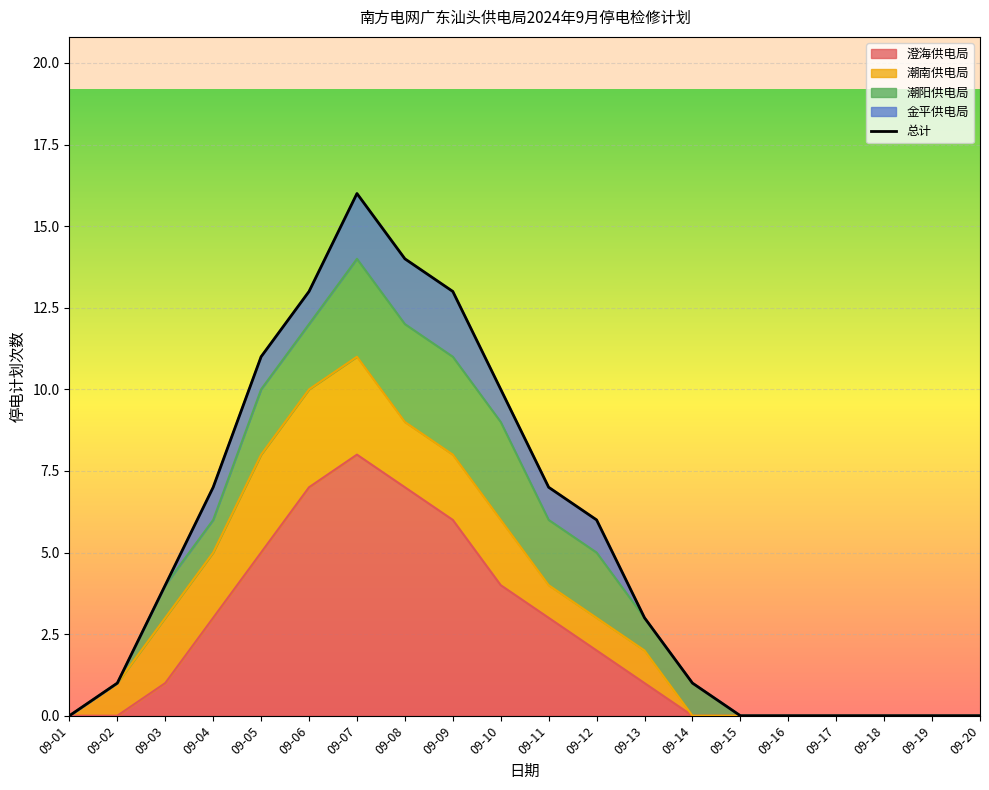

List the labels in order of value, smallest first.

09-01, 09-15, 09-16, 09-17, 09-18, 09-19, 09-20, 09-02, 09-14, 09-13, 09-03, 09-12, 09-04, 09-11, 09-10, 09-05, 09-06, 09-09, 09-08, 09-07